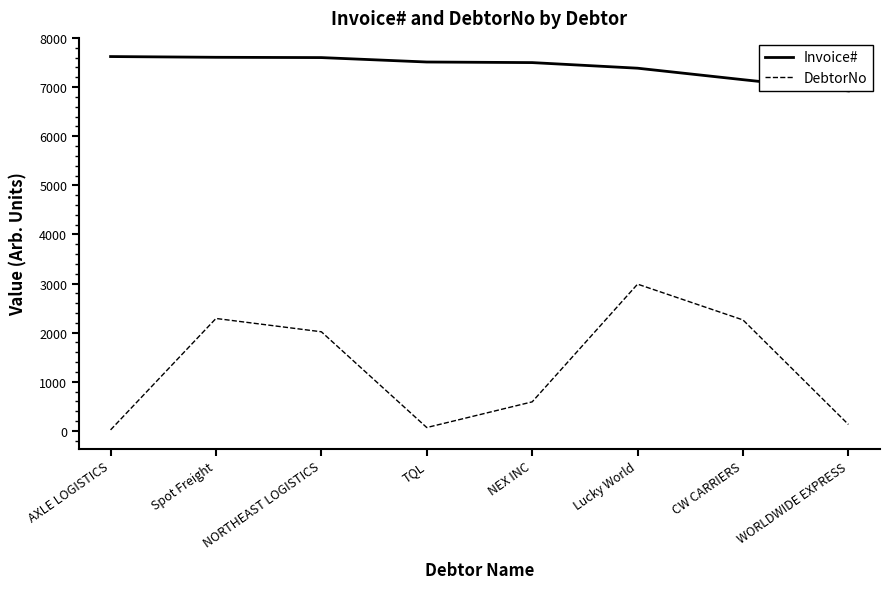

True or false: DebtorNo has more than 2 interior local peaks.

False